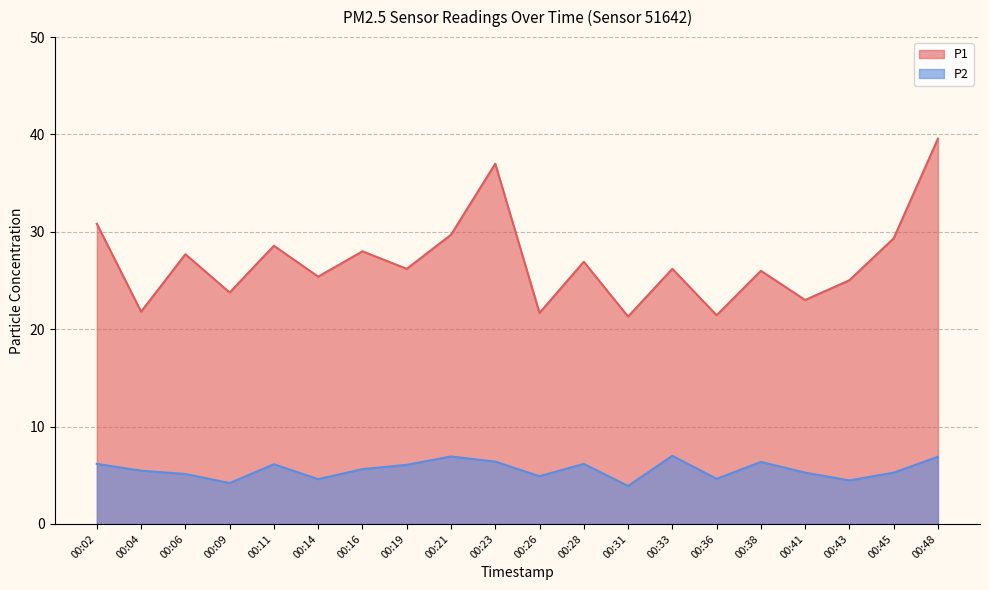

What is the difference between the P1 values at 00:33 and 00:21?

3.5